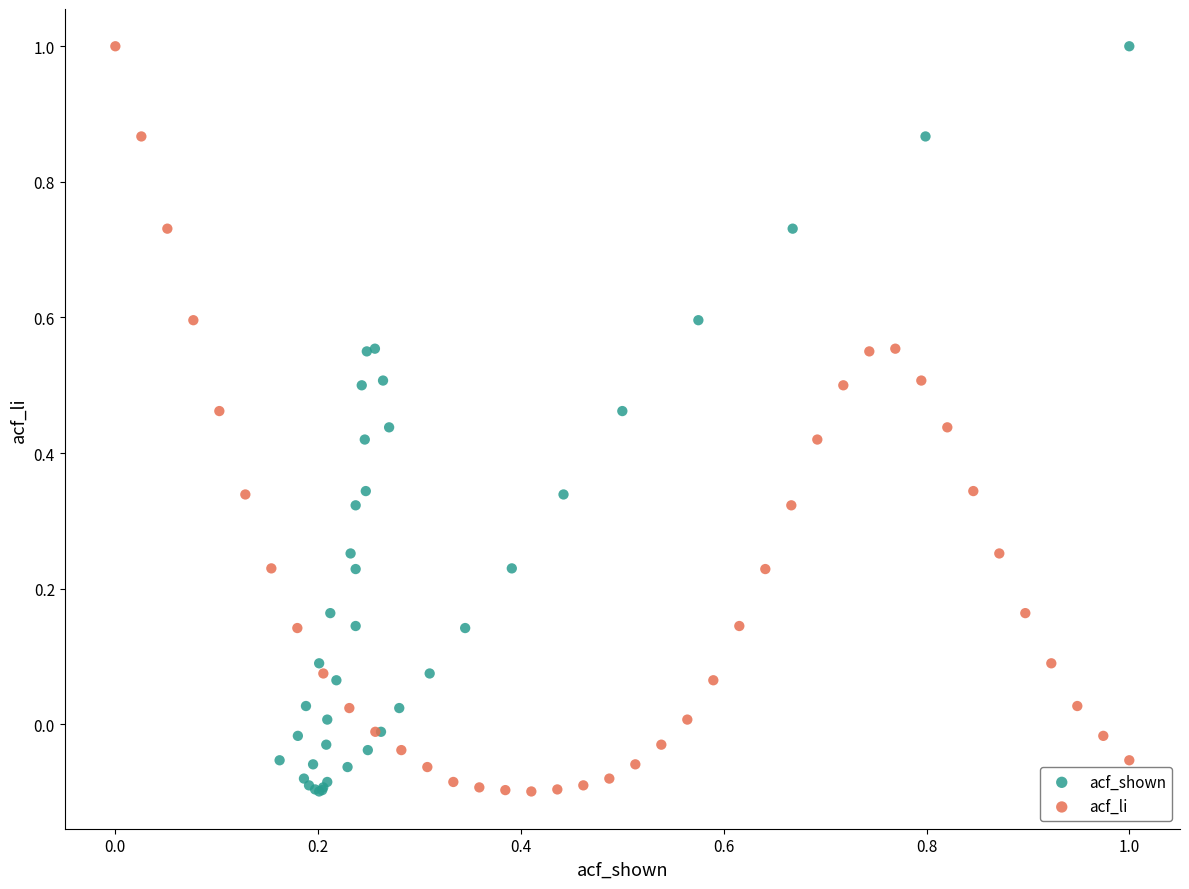

What are all the series names shown in the legend?

acf_shown, acf_li